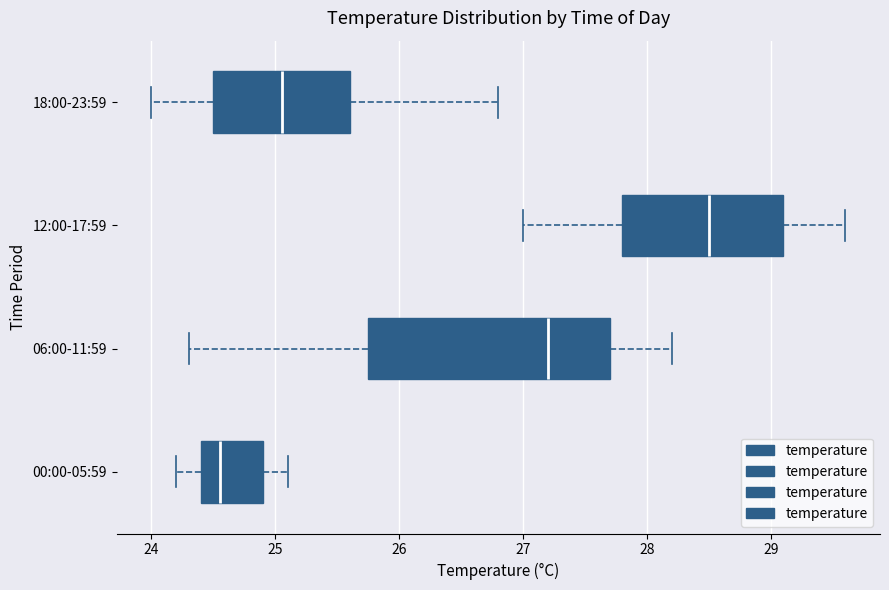

Which box has the furthest to the right median line?

12:00-17:59